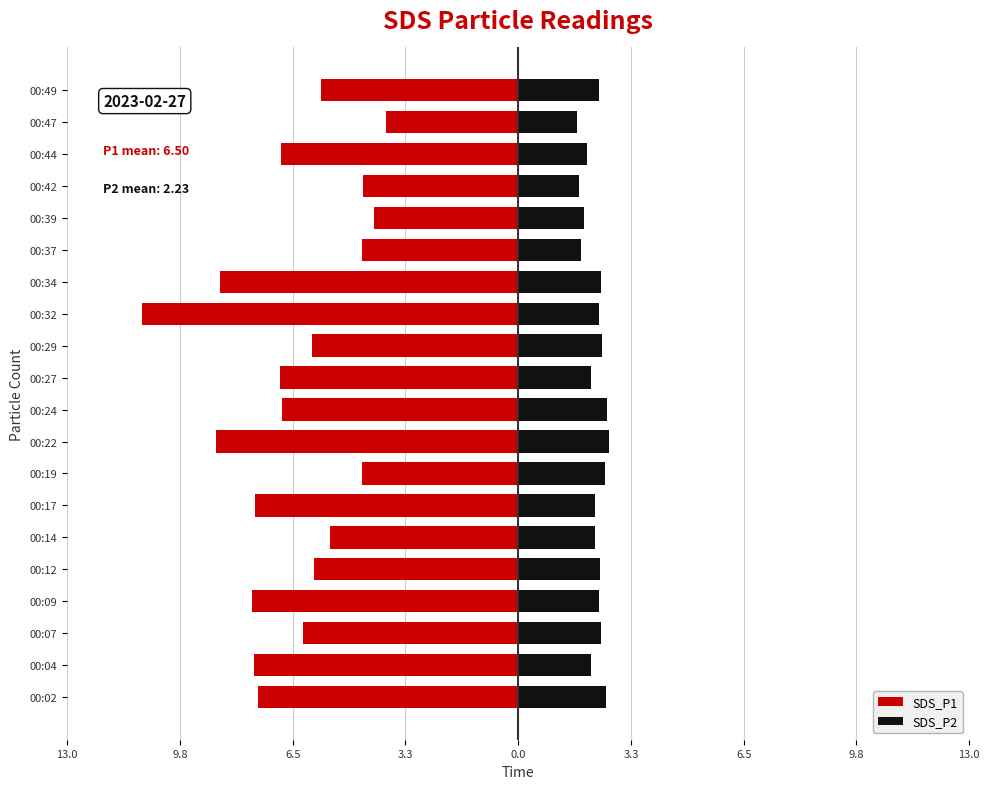

How many categories are shown in the chart?

20